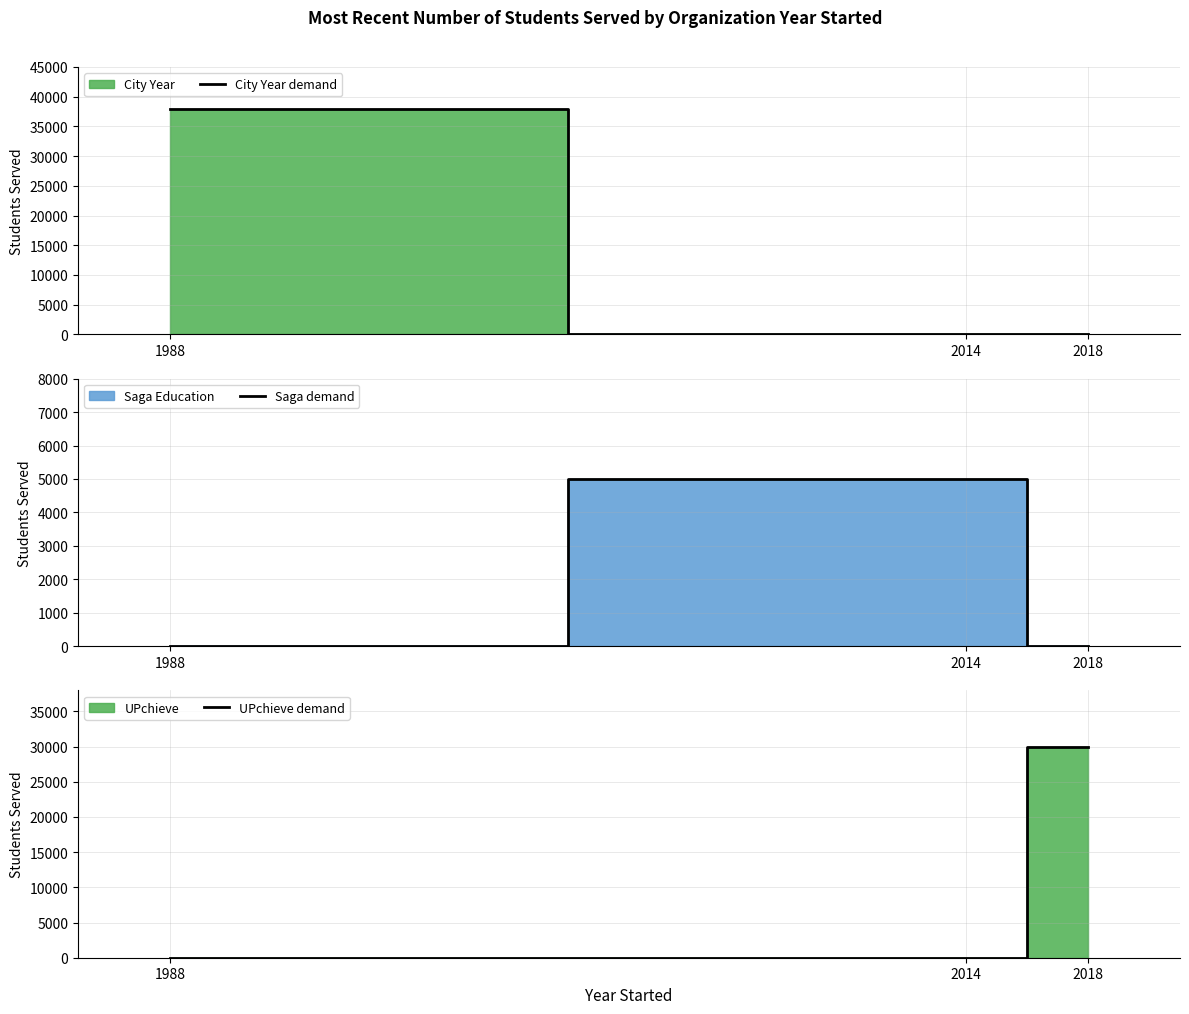

Between 2014 and 1988, which is larger?

1988